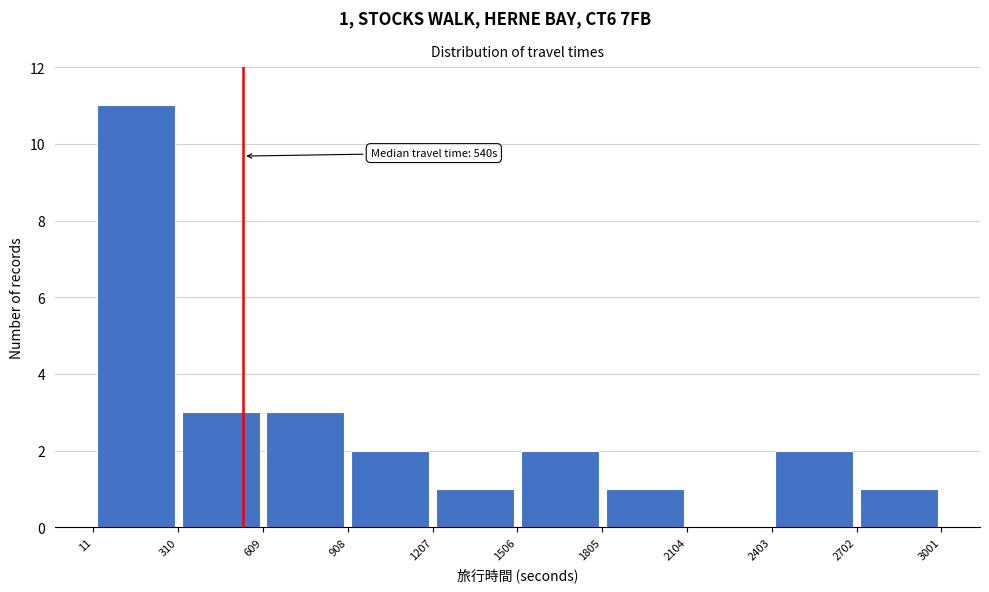

Over which range of the x-axis is the bar tallest?

11 to 310